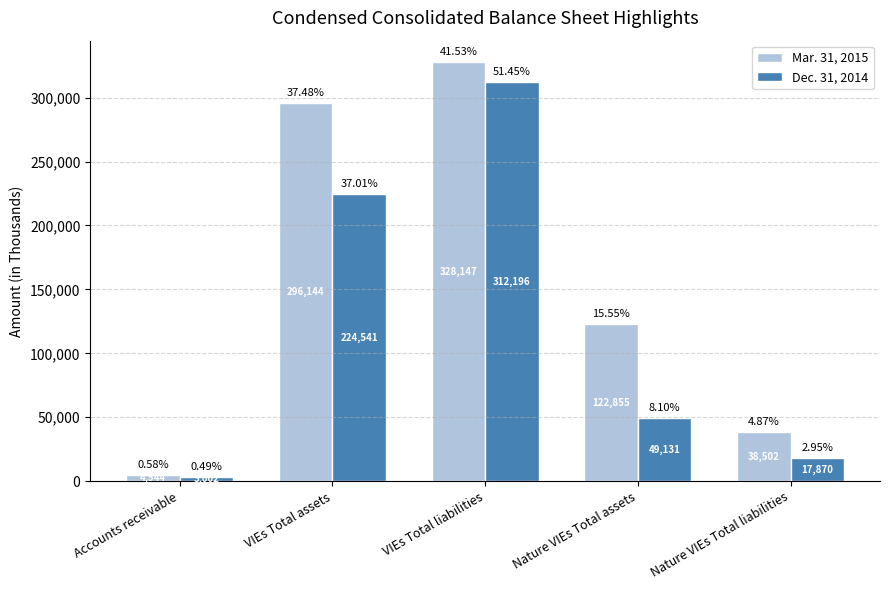

What is the sum of all Mar. 31, 2015 values?

790192